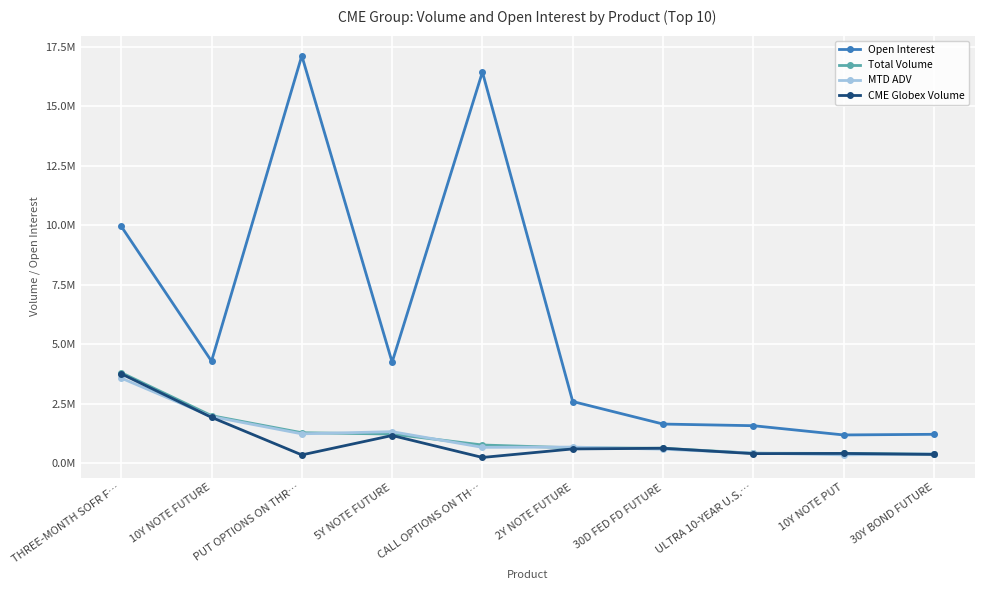

What are all the series names shown in the legend?

Open Interest, Total Volume, MTD ADV, CME Globex Volume